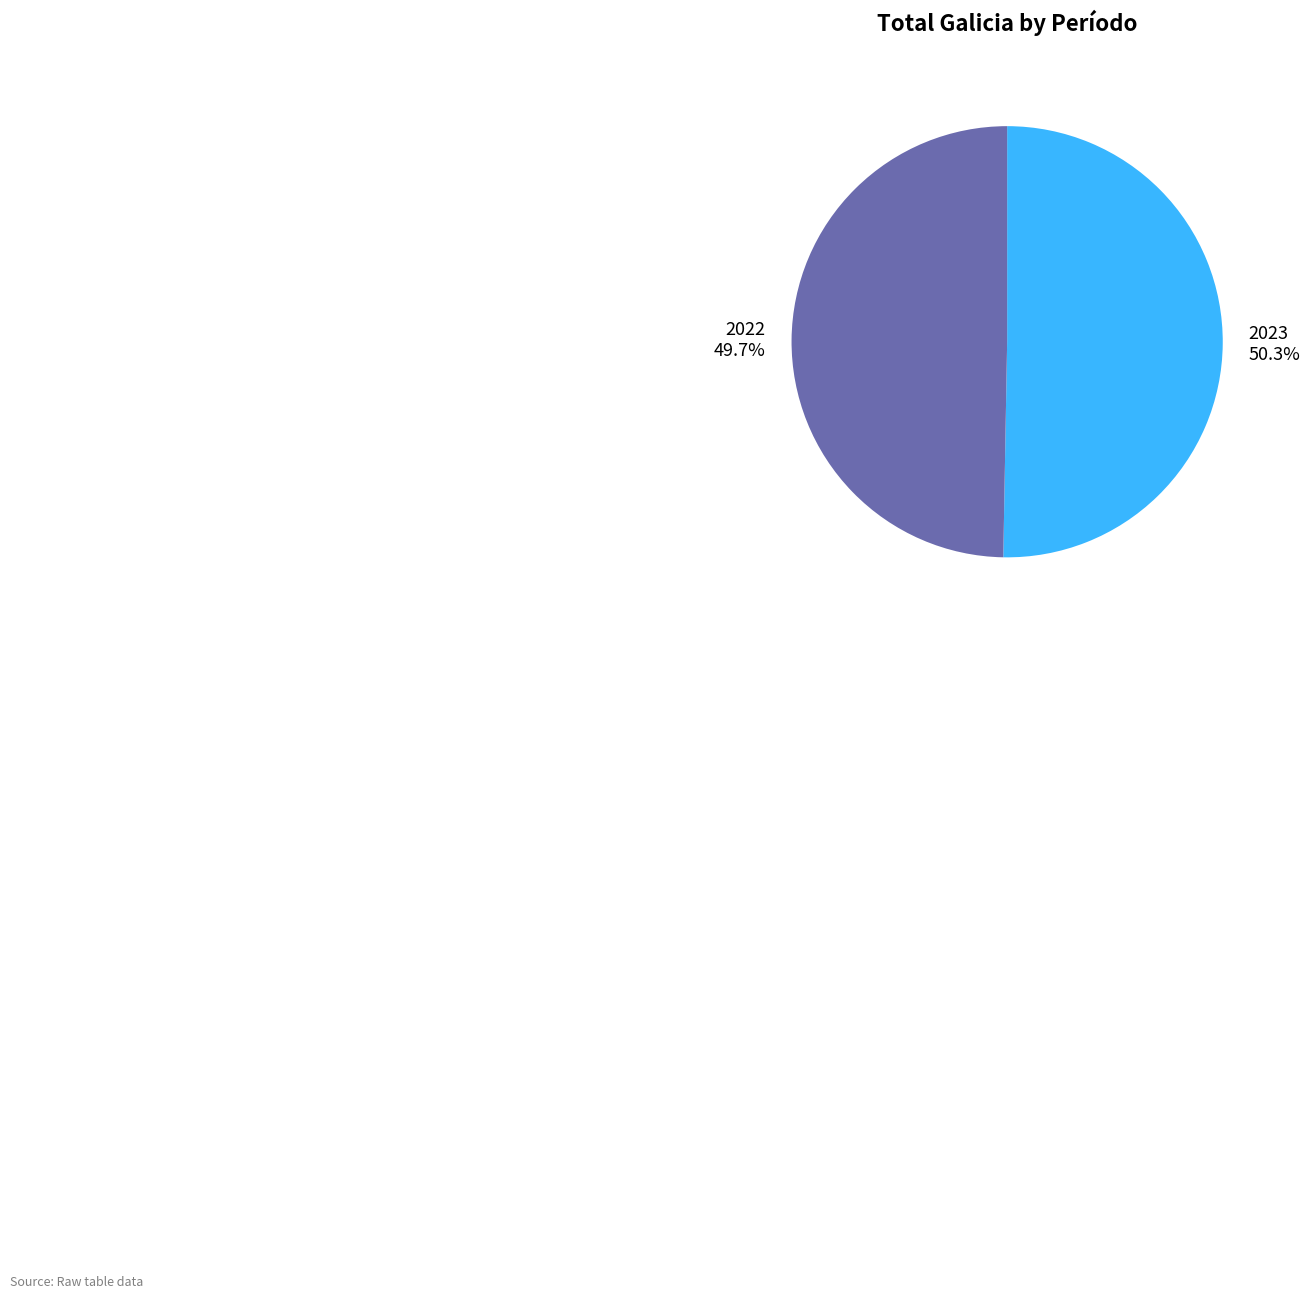

How many slices are in this pie chart?

2